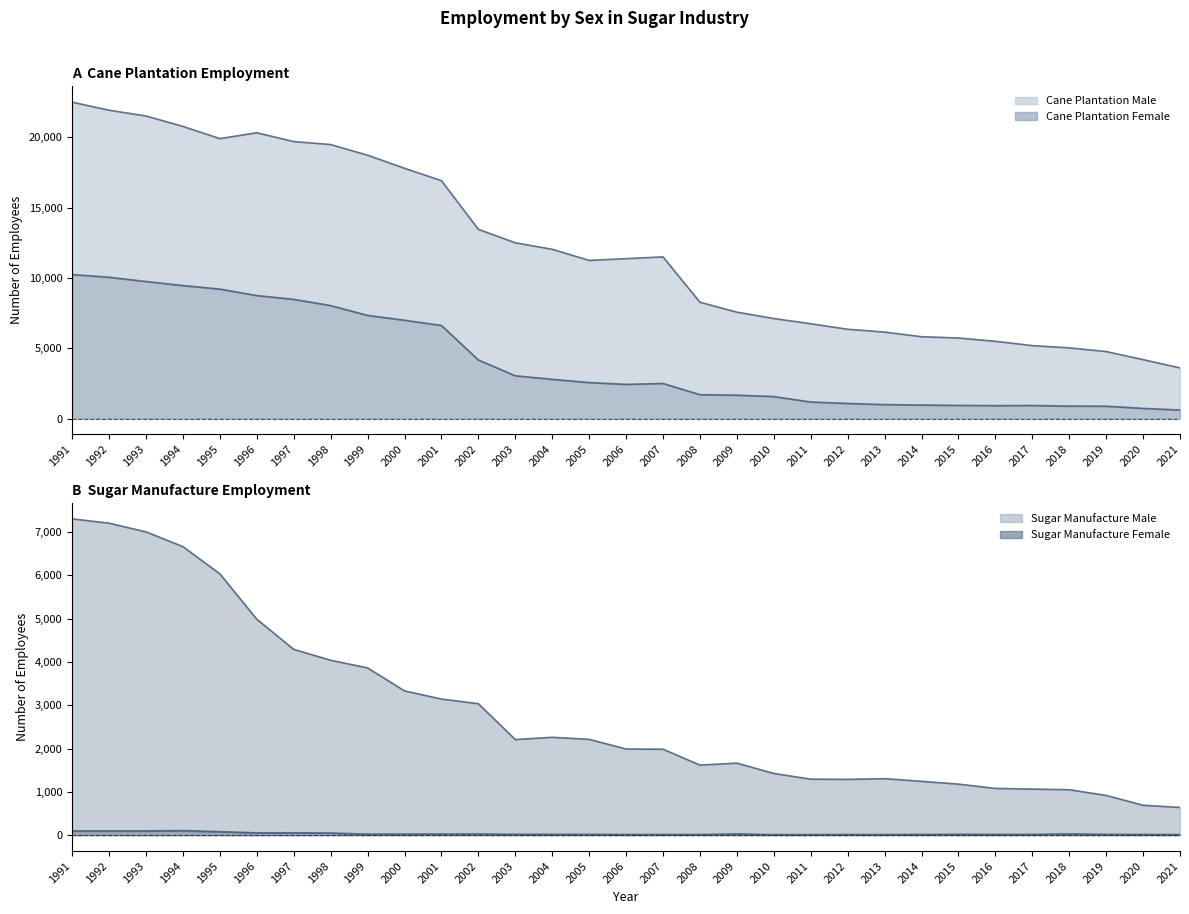

Where does the Sugar Manufacture Female series first go above 22?

1991